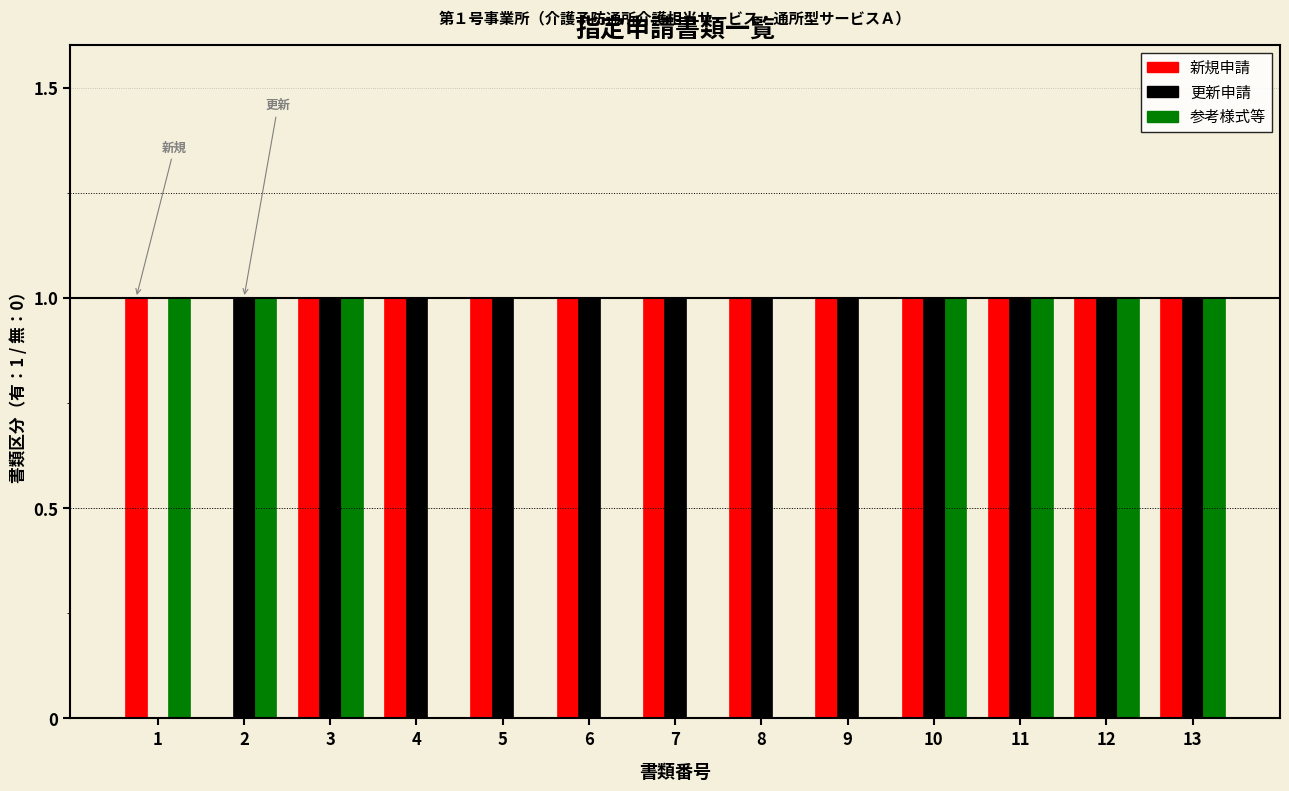

What is the total value across all series at 10?

3